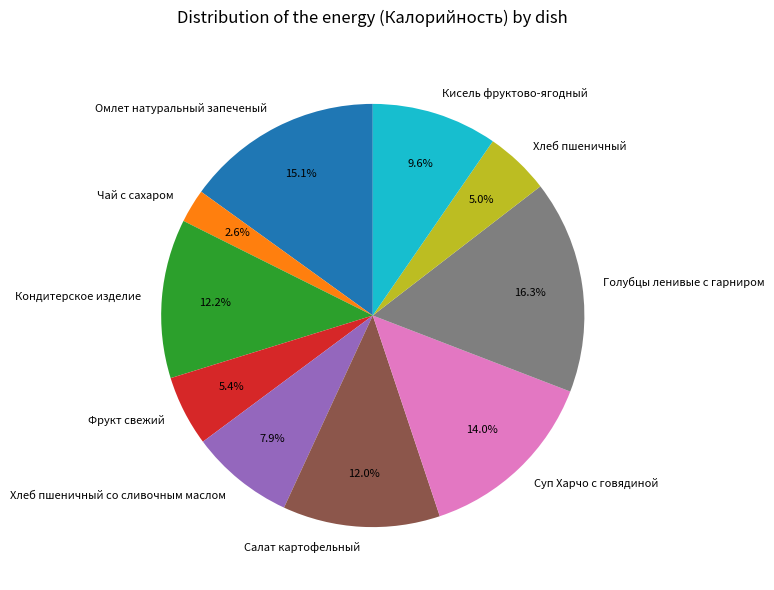

What is the ratio of the value at Фрукт свежий to the value at Кондитерское изделие?

0.4